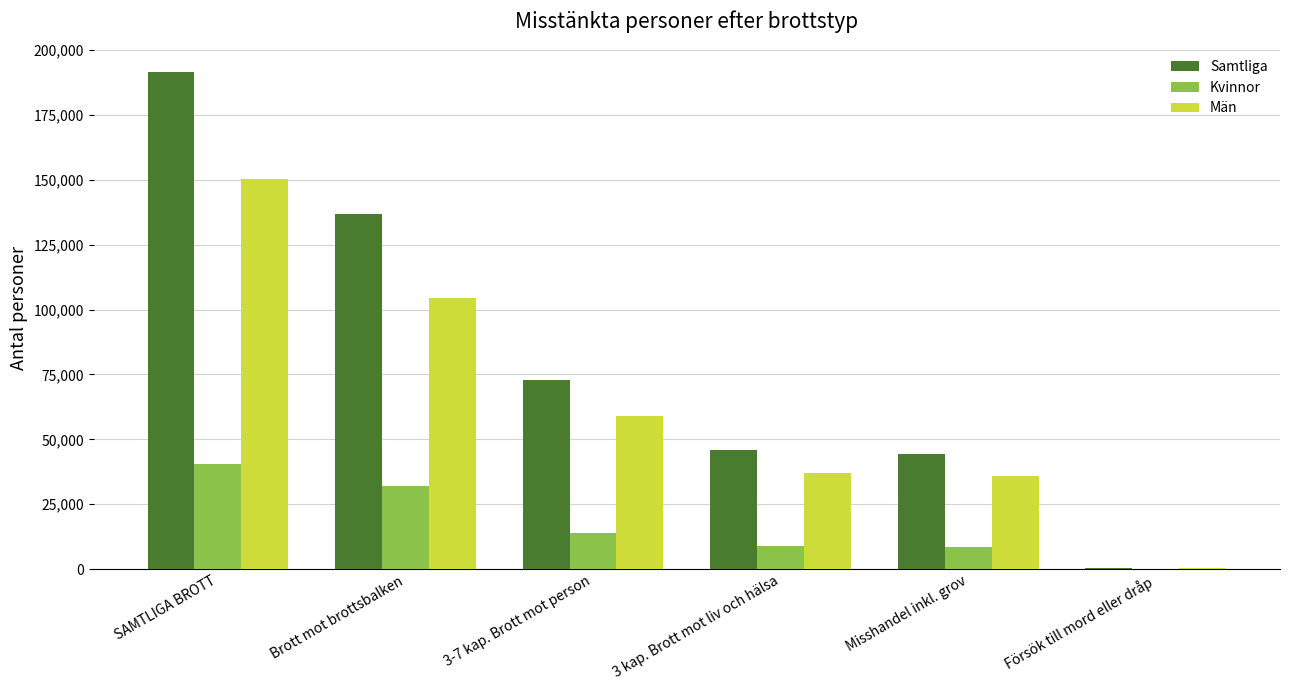

Does the chart contain stacked bars?

No